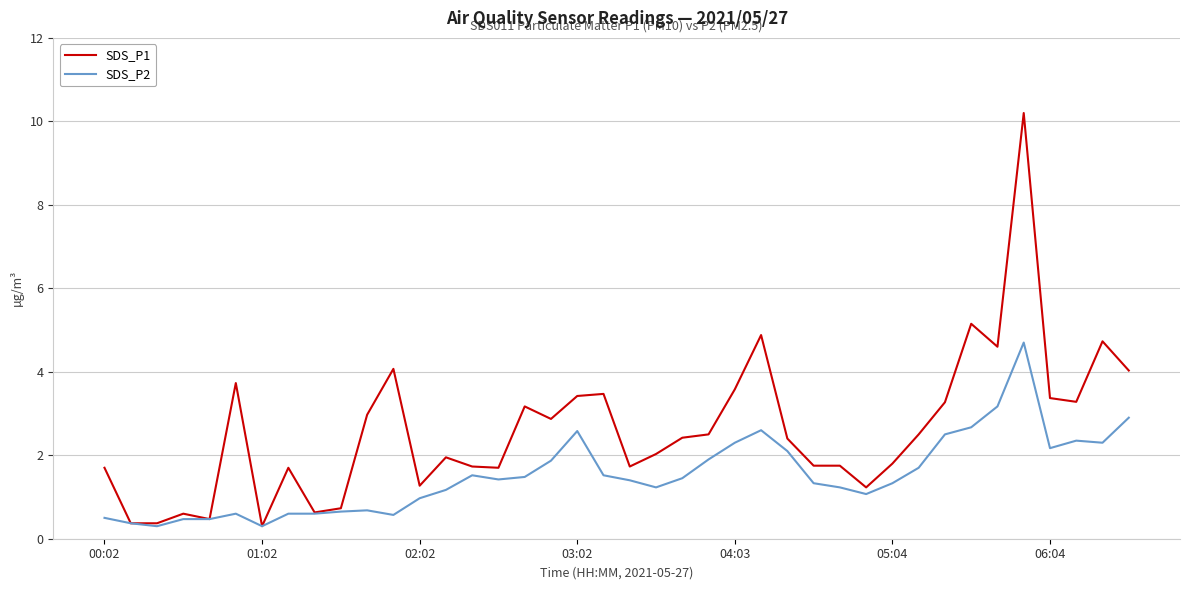

Which series has the largest total across all categories?

SDS_P1